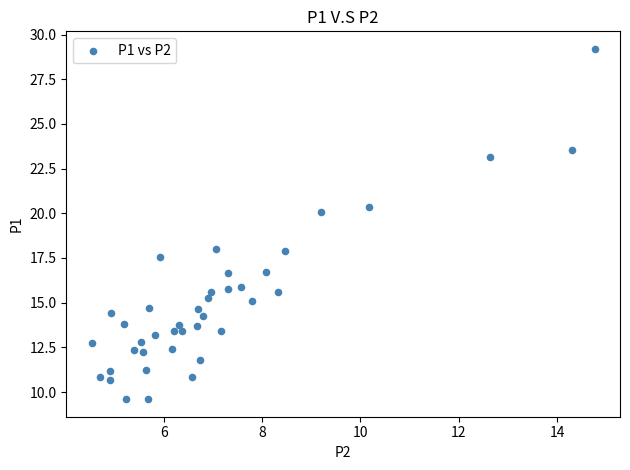

What is the range of Y values (max minus min)?

19.6